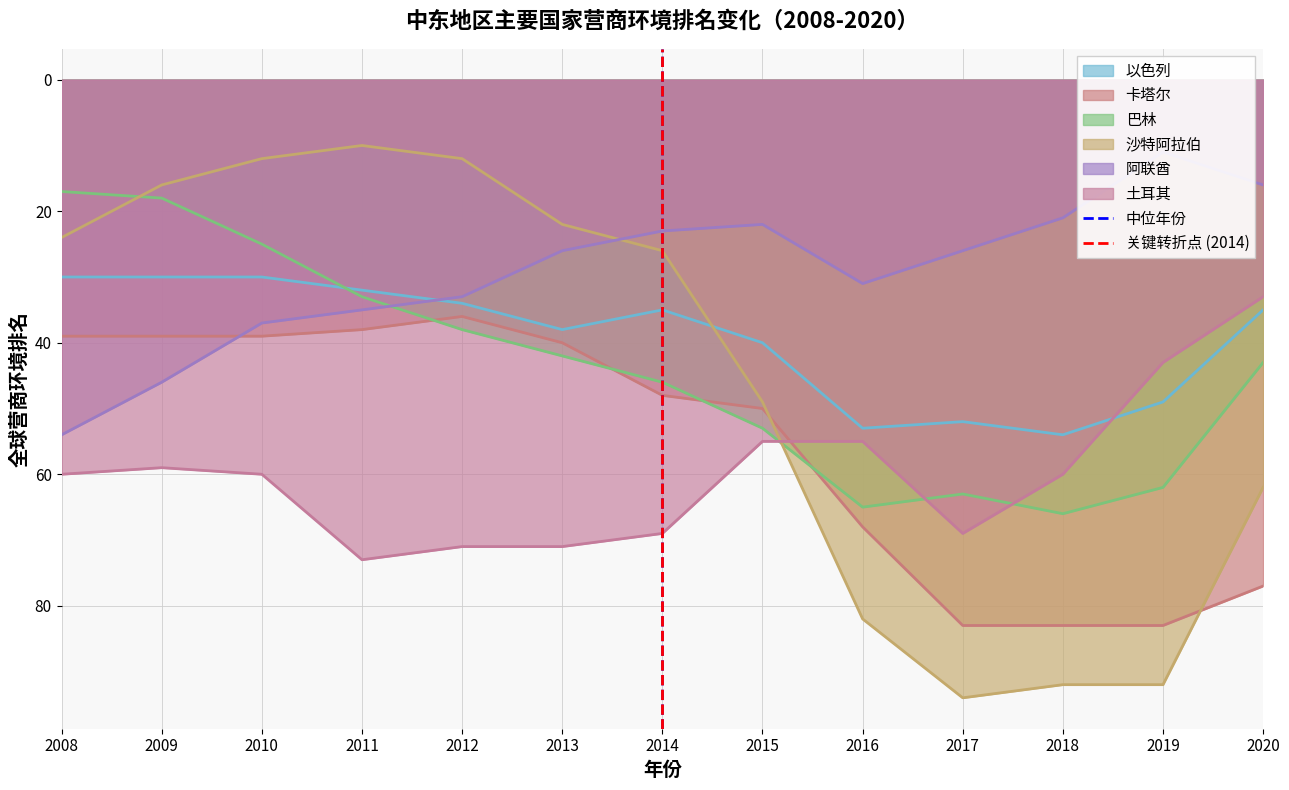

What is the difference between the maximum and minimum values in the 中位年份 series?

1